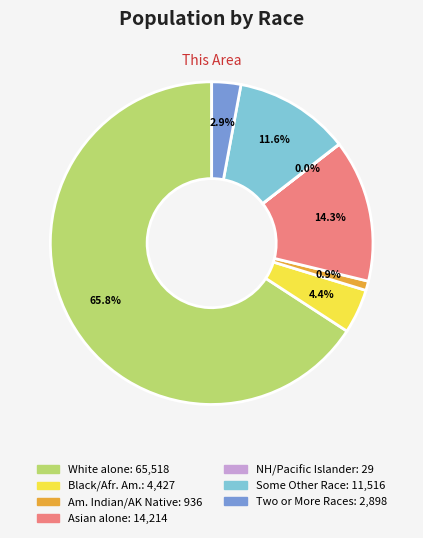

Is there a majority slice in this chart?

Yes